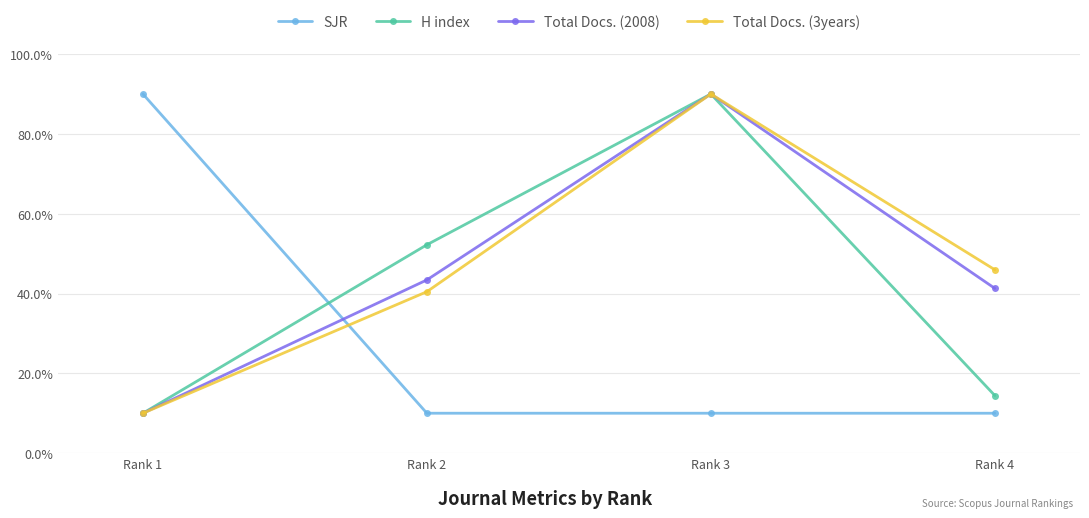

Does the chart have visible grid lines?

Yes